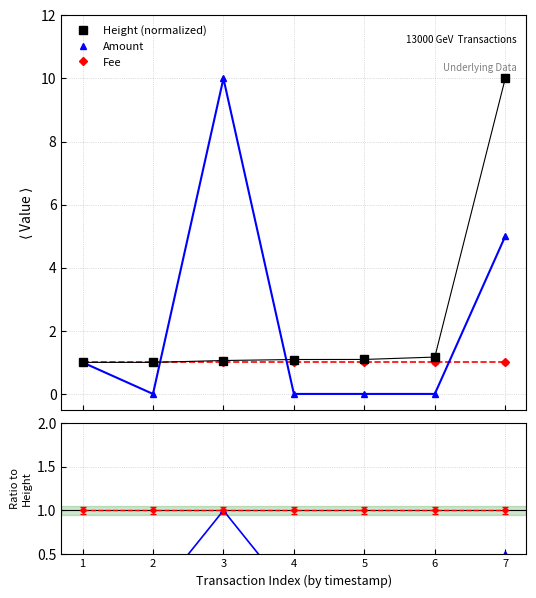

At which label does Amount ratio reach its minimum?

2